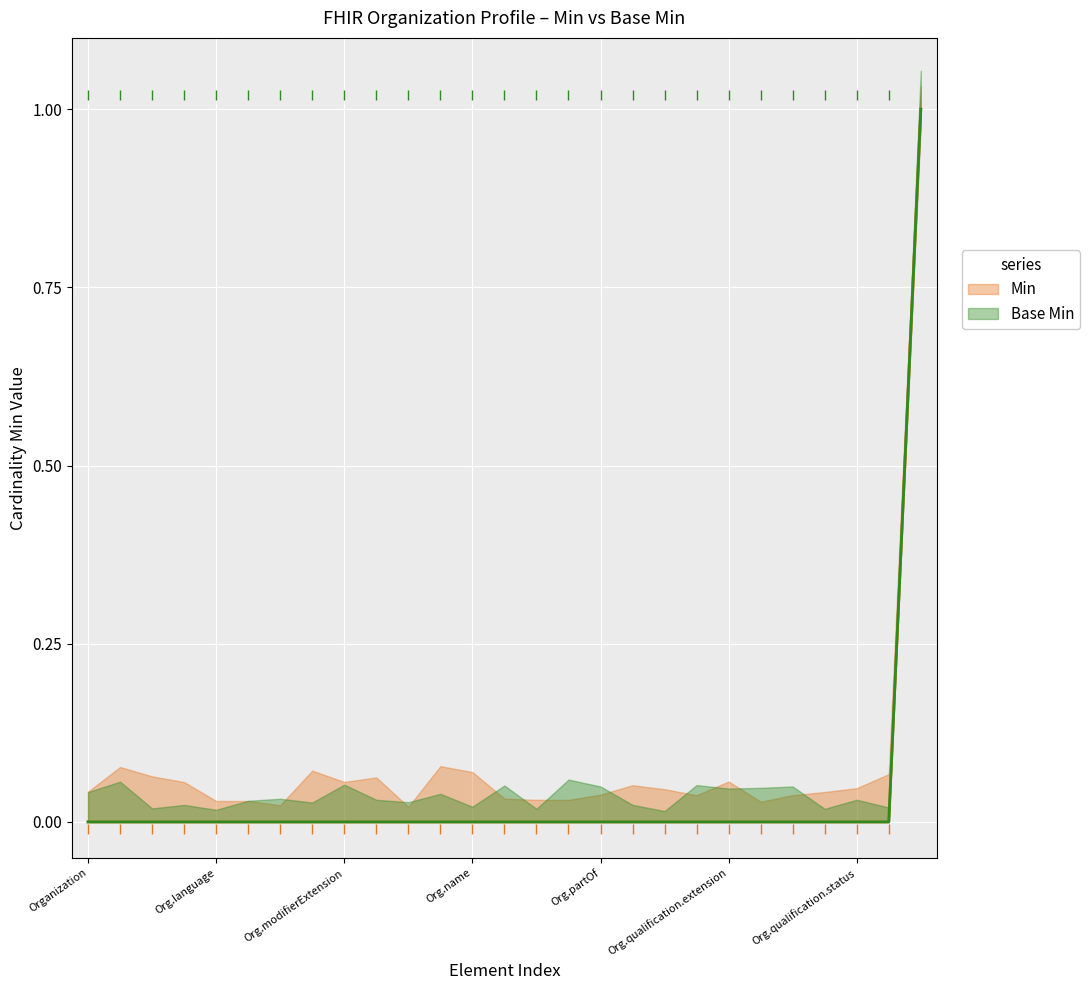

Which series contains the lowest Y value?

Base Min